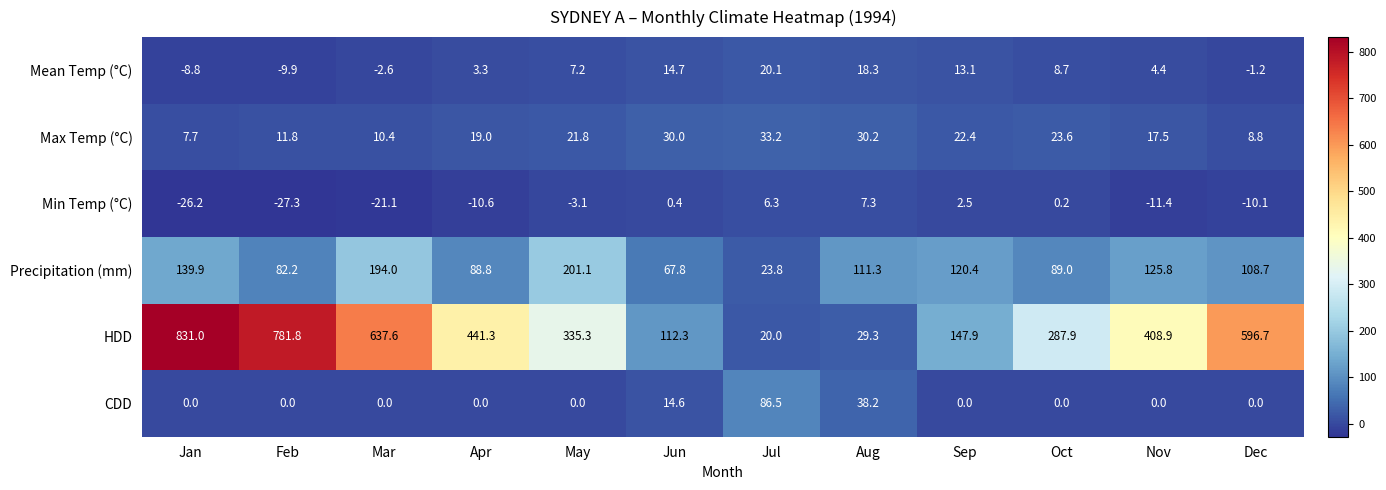

Which series has the largest range (max minus min)?

HDD